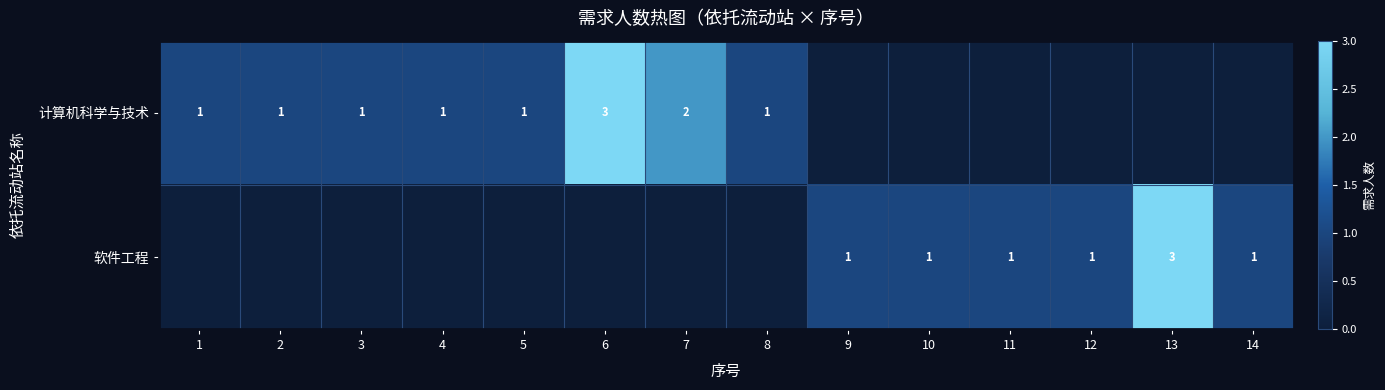

The value of 计算机科学与技术 at 2 is 1. True or false?

True